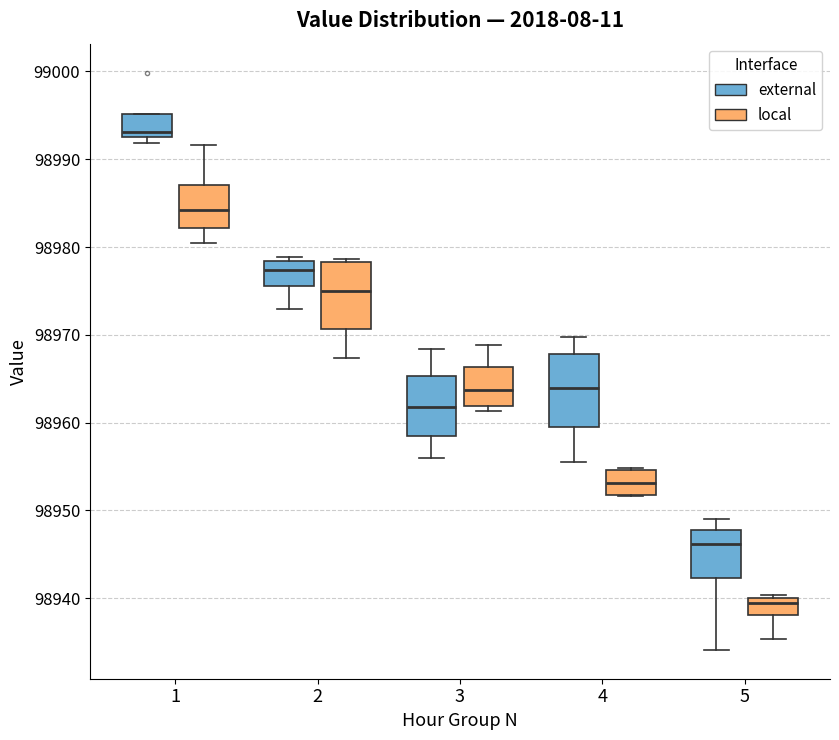

Reading left to right, read every box against the y-axis: the position of its median line, the range the box covers, and the ends of its whiskers. The values are not printed on the chart, so give them approximately, as read against the axis.

1 (external): median 98993 (just above the box's lower edge), box 98993 to 98995, whiskers 98992 to 98995
1 (local): median 98984, box 98982 to 98987, whiskers 98980 to 98992
2 (external): median 98977, box 98976 to 98978, whiskers 98973 to 98979
2 (local): median 98975, box 98971 to 98978, whiskers 98967 to 98979
3 (external): median 98962, box 98958 to 98965, whiskers 98956 to 98968
3 (local): median 98964, box 98962 to 98966, whiskers 98961 to 98969
4 (external): median 98964, box 98959 to 98968, whiskers 98956 to 98970
4 (local): median 98953, box 98952 to 98955, whiskers 98952 to 98955
5 (external): median 98946, box 98942 to 98948, whiskers 98934 to 98949
5 (local): median 98939, box 98938 to 98940, whiskers 98935 to 98940 (just above the box's upper edge)